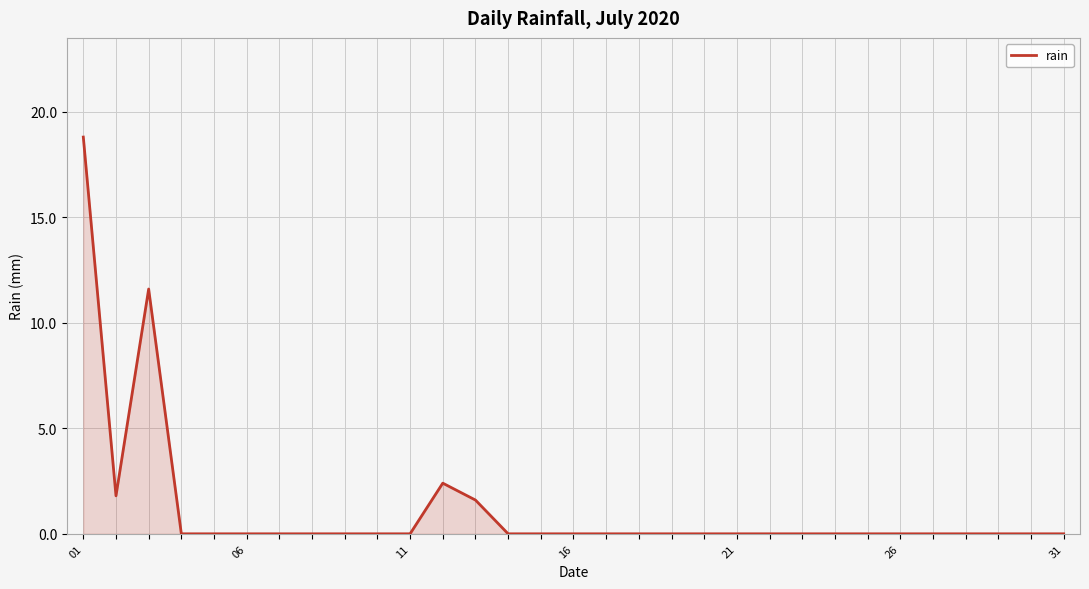

What is the greatest value displayed?

18.8